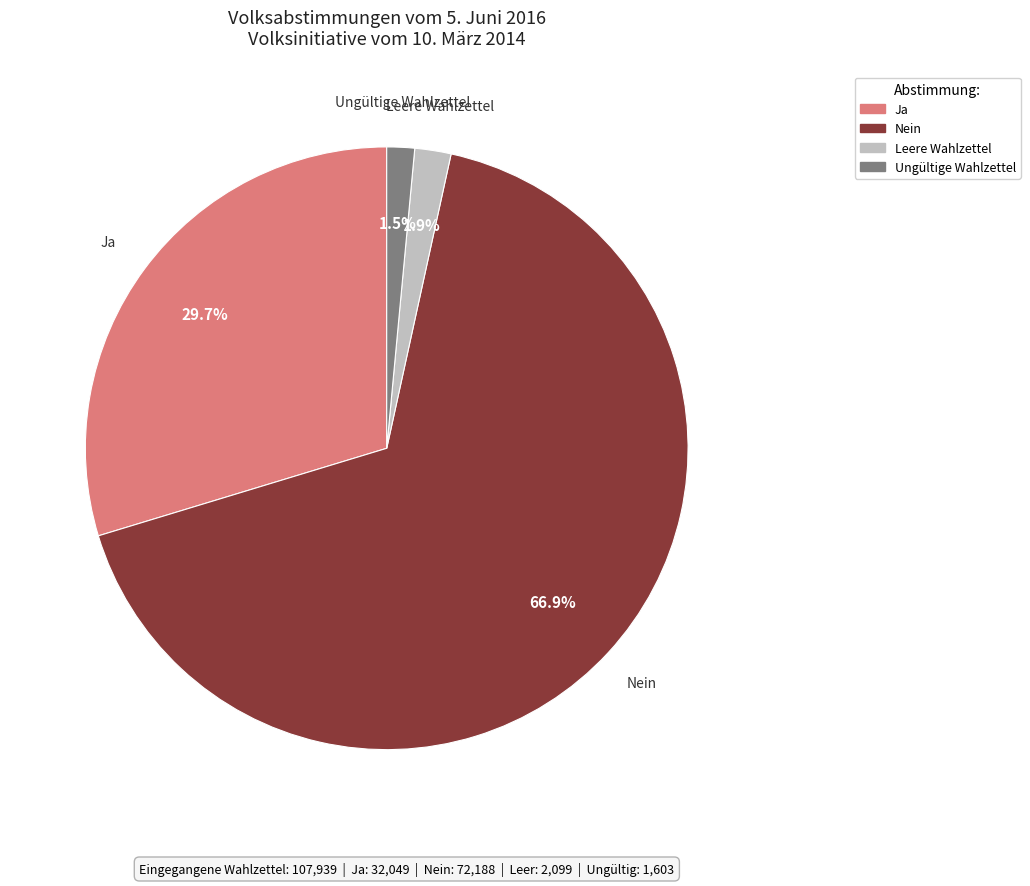

How many slices are in this pie chart?

4